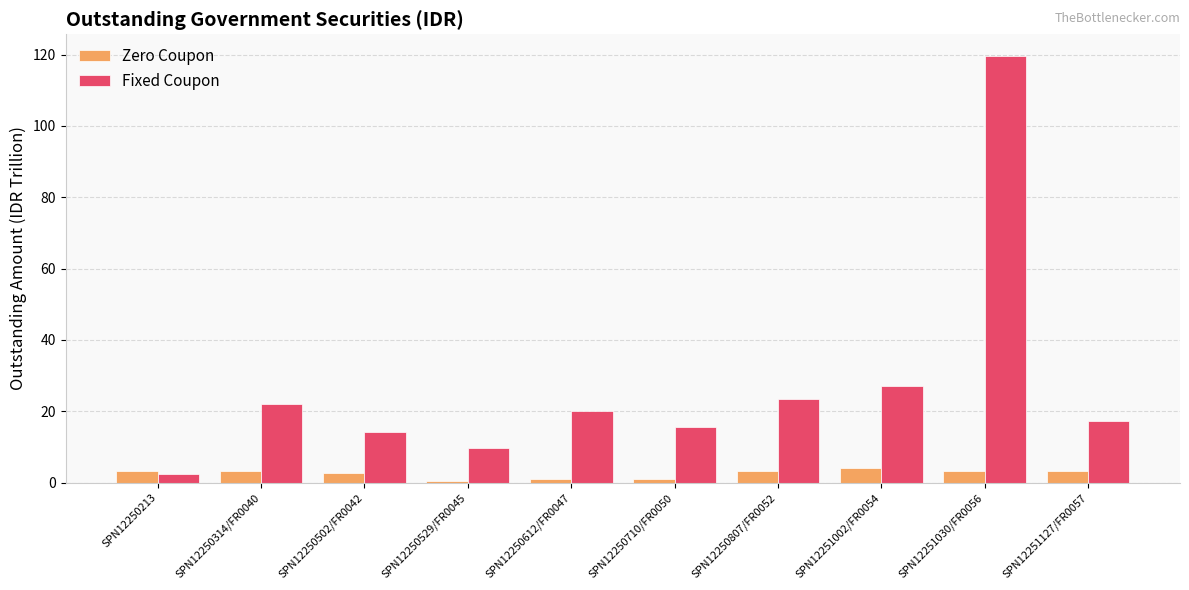

What position from the left is SPN12250612/FR0047?

5